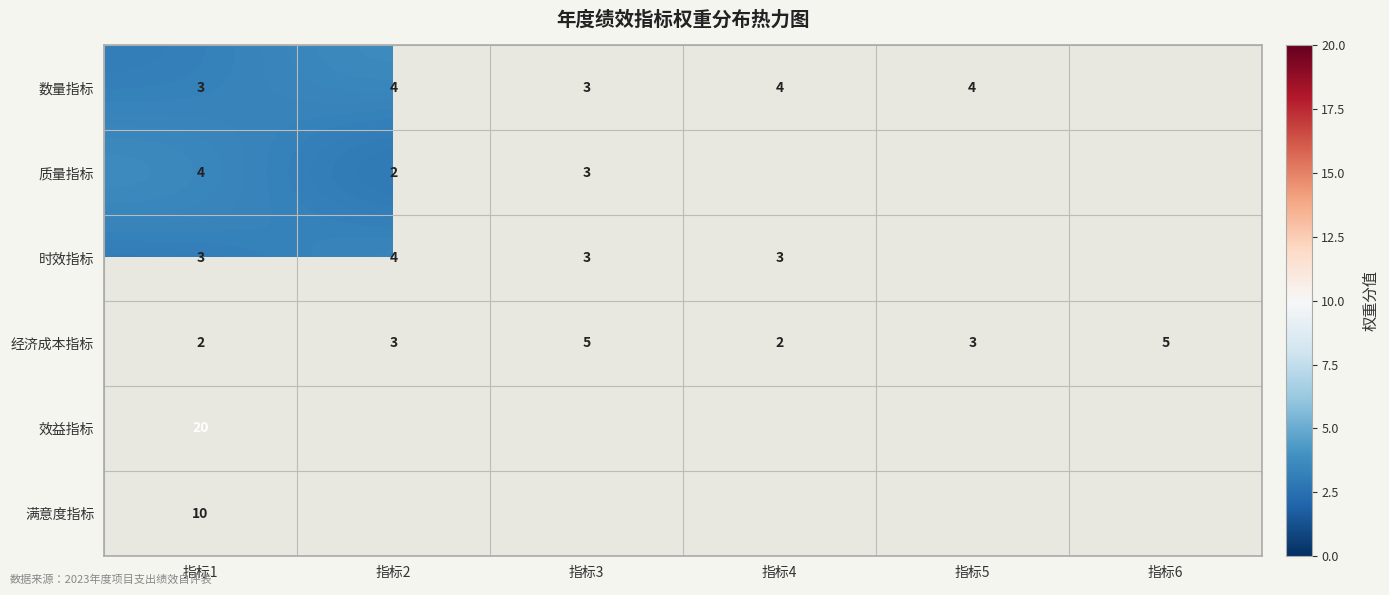

The value of 时效指标 at 指标2 is 2. True or false?

False